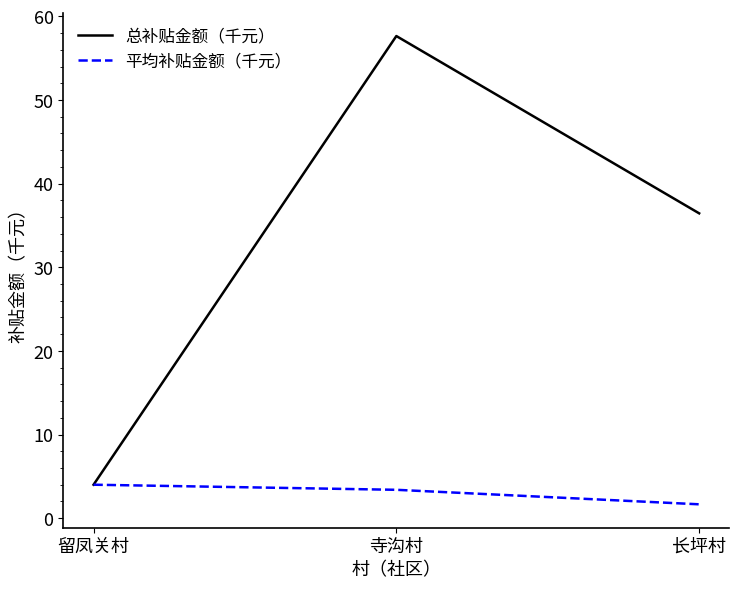

What position from the right is 寺沟村?

2